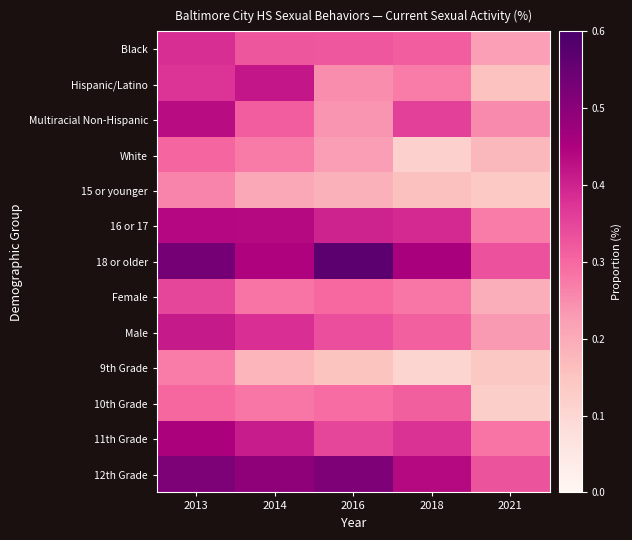

Rank the series at 2021 from highest to lowest value.

18 or older, 12th Grade, 11th Grade, 16 or 17, Multiracial Non-Hispanic, Male, Black, Female, White, Hispanic/Latino, 9th Grade, 15 or younger, 10th Grade